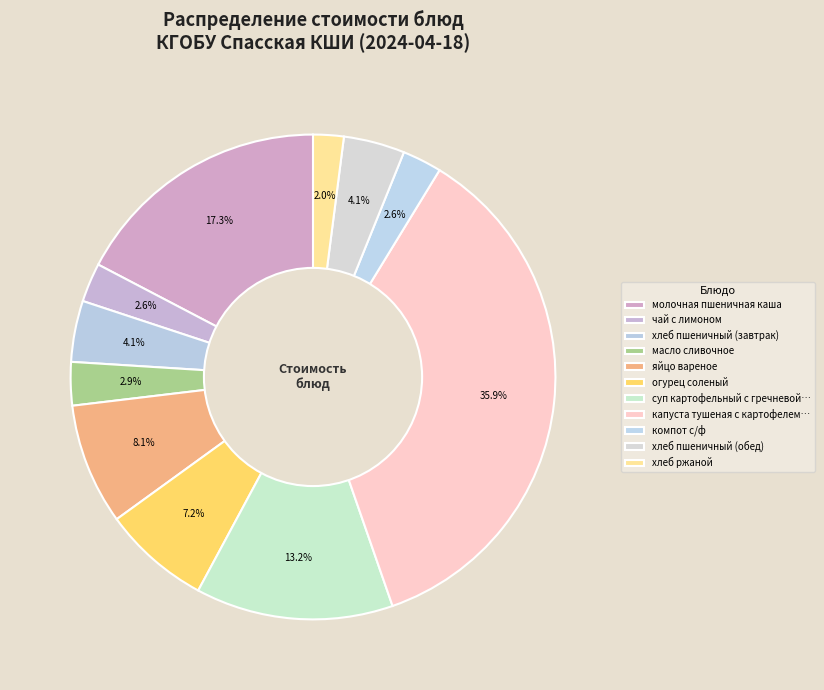

To the nearest percent, what percentage of the pie is огурец соленый?

7%